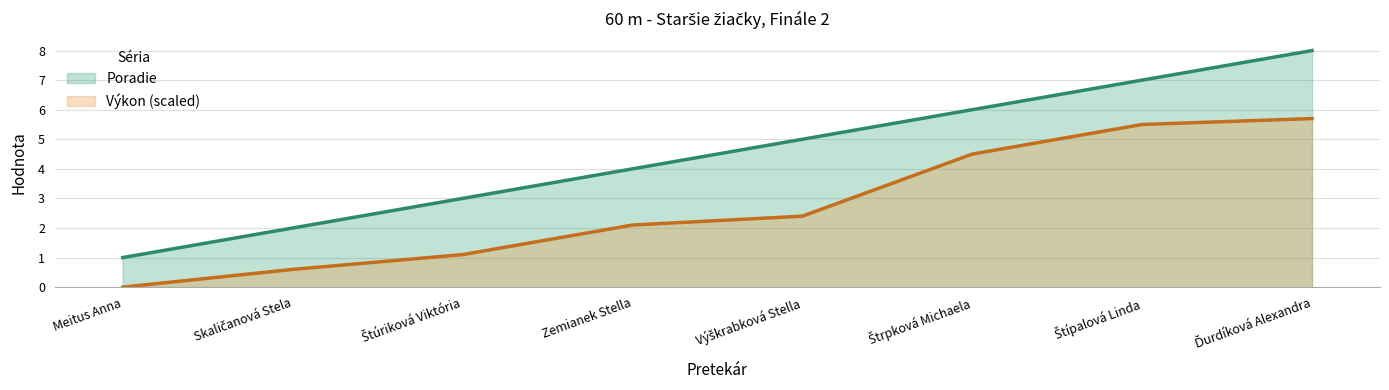

Reading left to right, list all the values displayed in this chart.

Poradie: Meitus Anna=1.0	Skaličanová Stela=2.0	Štúriková Viktória=3.0	Zemianek Stella=4.0	Výškrabková Stella=5.0	Štrpková Michaela=6.0	Štípalová Linda=7.0	Ďurdíková Alexandra=8.0
Výkon: Meitus Anna=0.0	Skaličanová Stela=0.6	Štúriková Viktória=1.1	Zemianek Stella=2.1	Výškrabková Stella=2.4	Štrpková Michaela=4.5	Štípalová Linda=5.5	Ďurdíková Alexandra=5.7